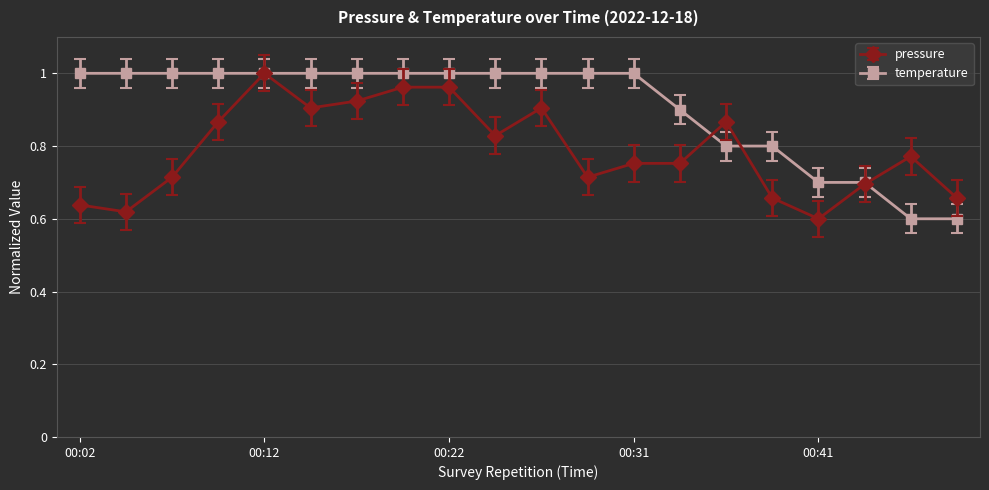

What are all the series names shown in the legend?

pressure, temperature